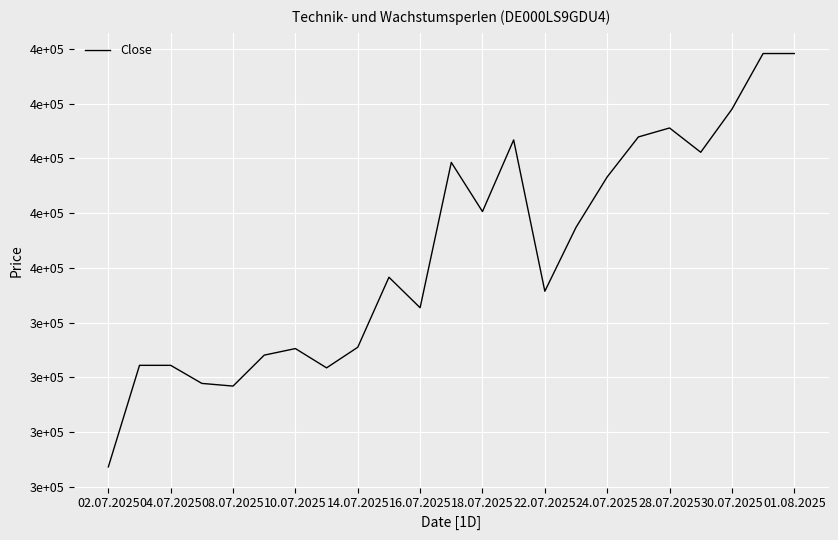

How many points are lower than both their immediate neighbors (excluding endpoints)?

6